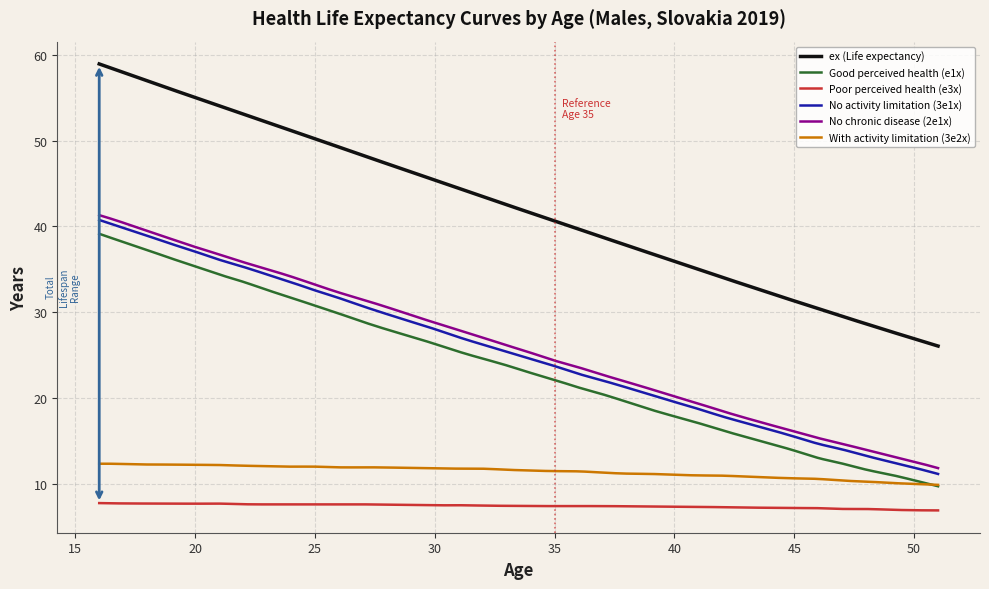

True or false: ex (Life expectancy) and Good perceived health (e1x) intersect in this chart.

False